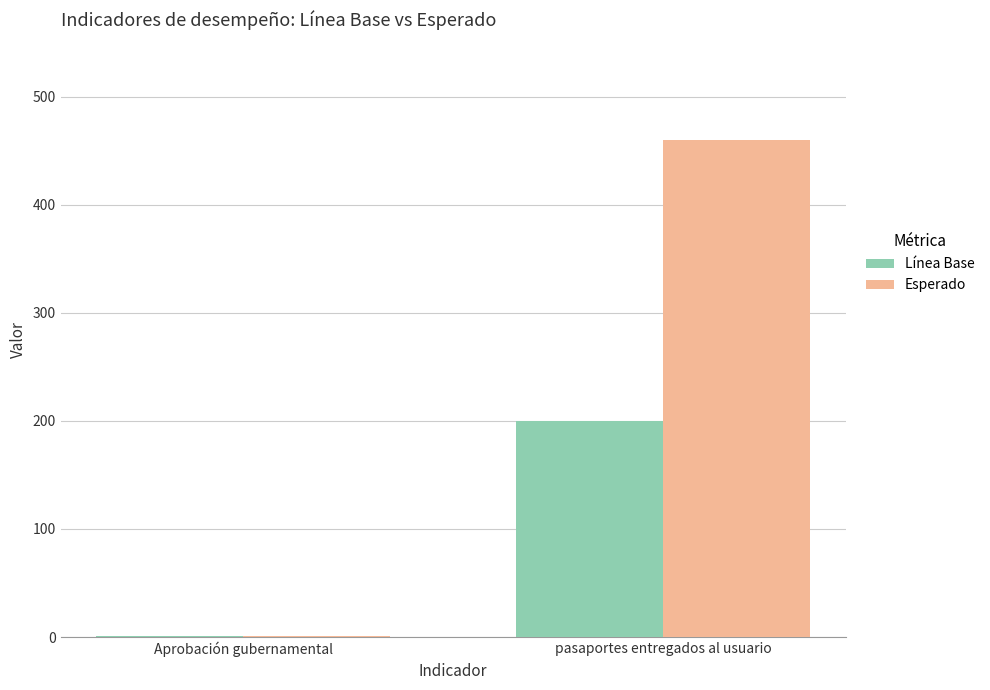

What are all the series names shown in the legend?

Línea Base, Esperado